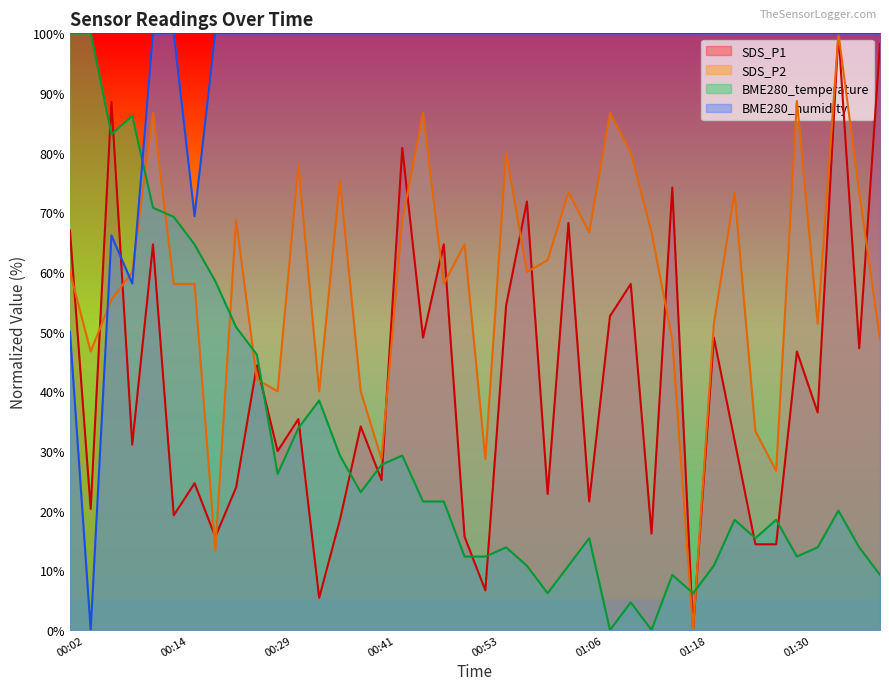

At which category is the sum across all series the highest?

00:12